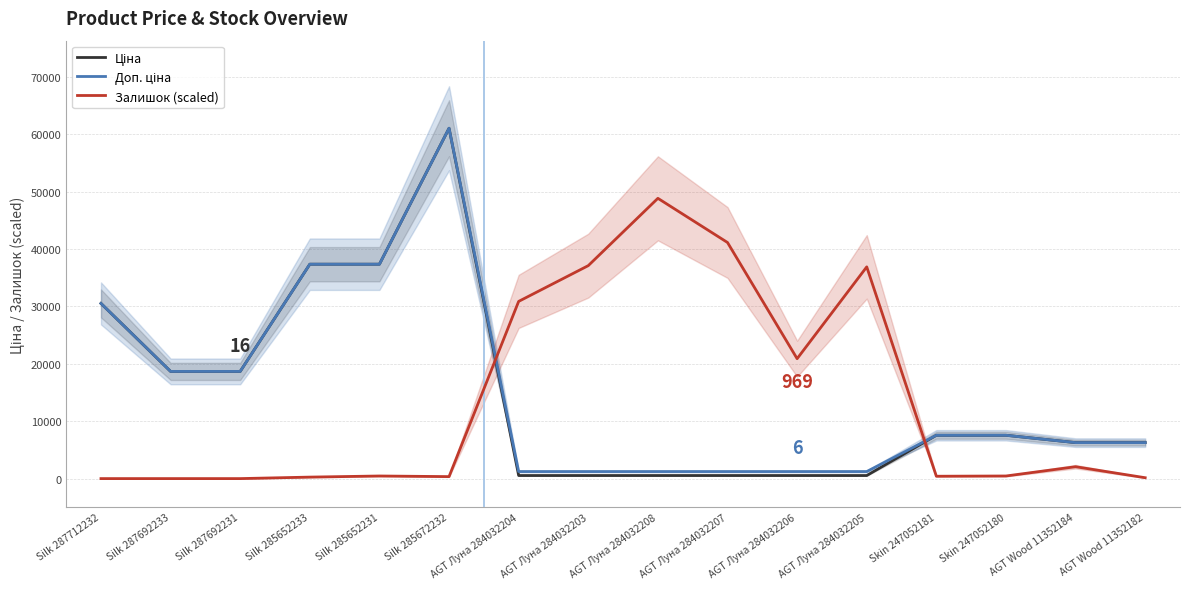

Does the chart have visible grid lines?

Yes